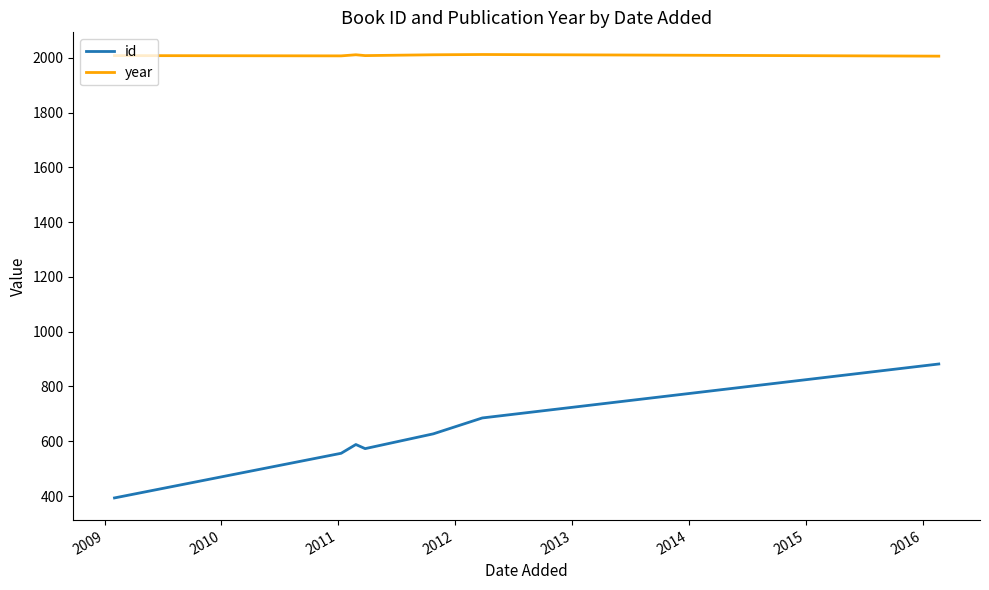

Rank the series by their maximum value, from lowest to highest.

id, year